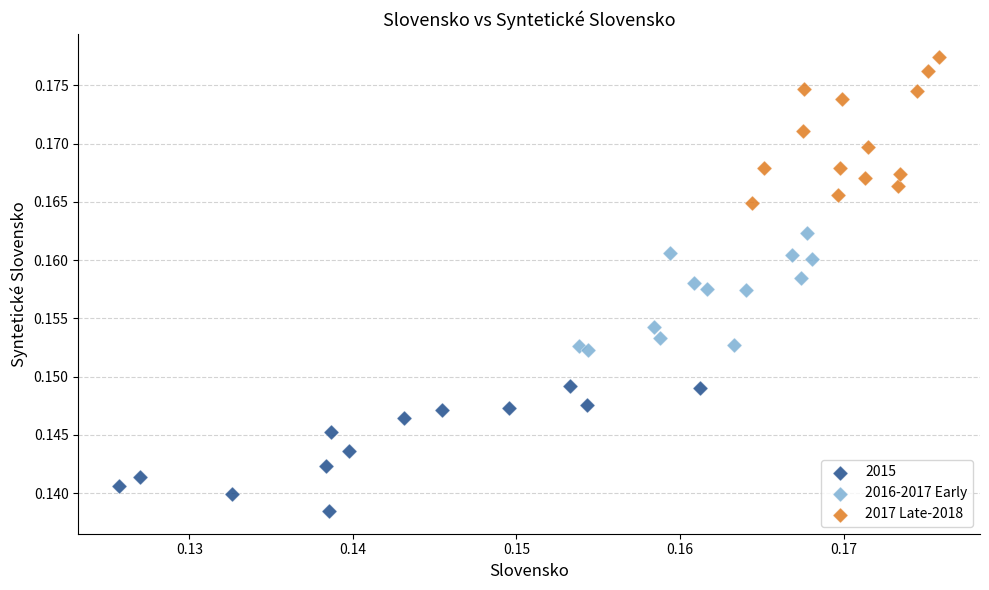

Which series reaches the minimum Y coordinate?

2015